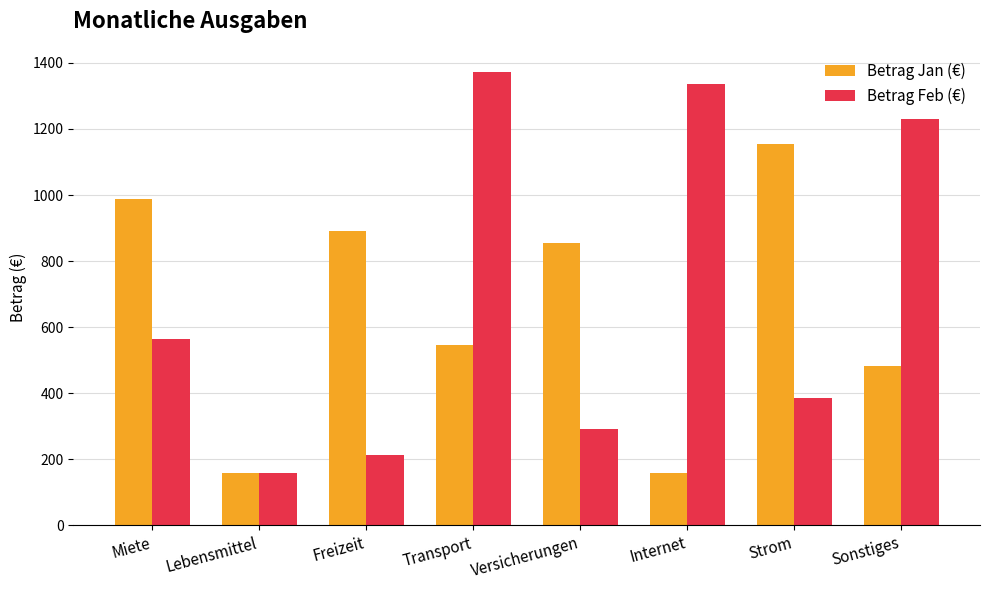

The Betrag Jan (€) series shows 482 at Sonstiges. True or false?

True